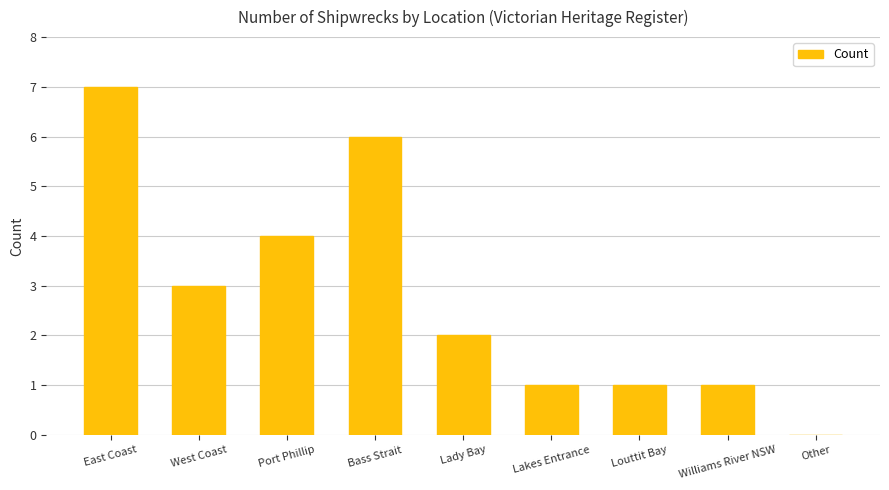

At which label is the value closest to 3?

West Coast